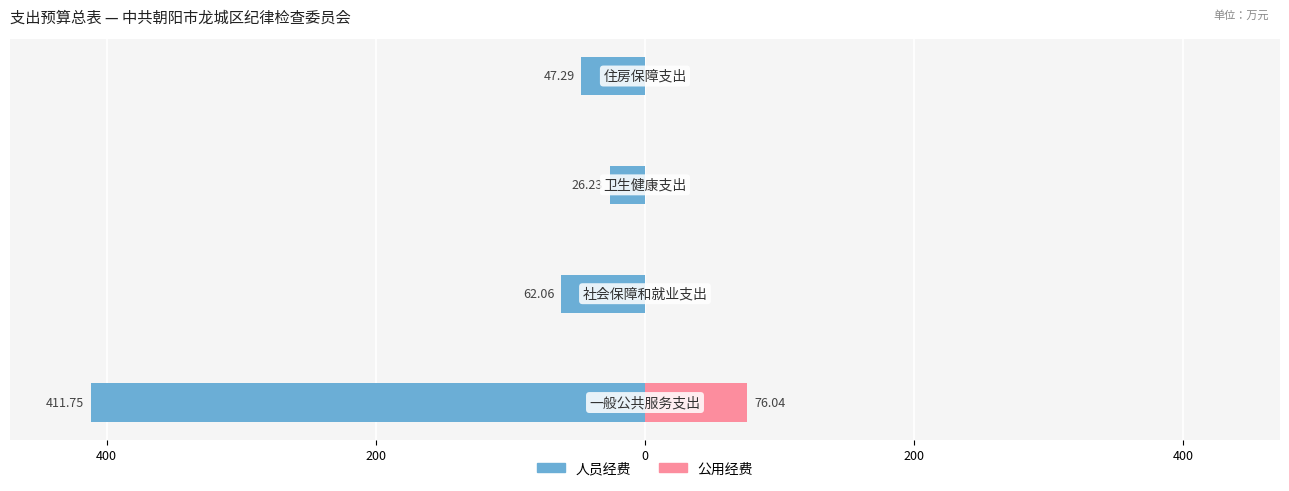

How many values in 公用经费 are above zero?

1